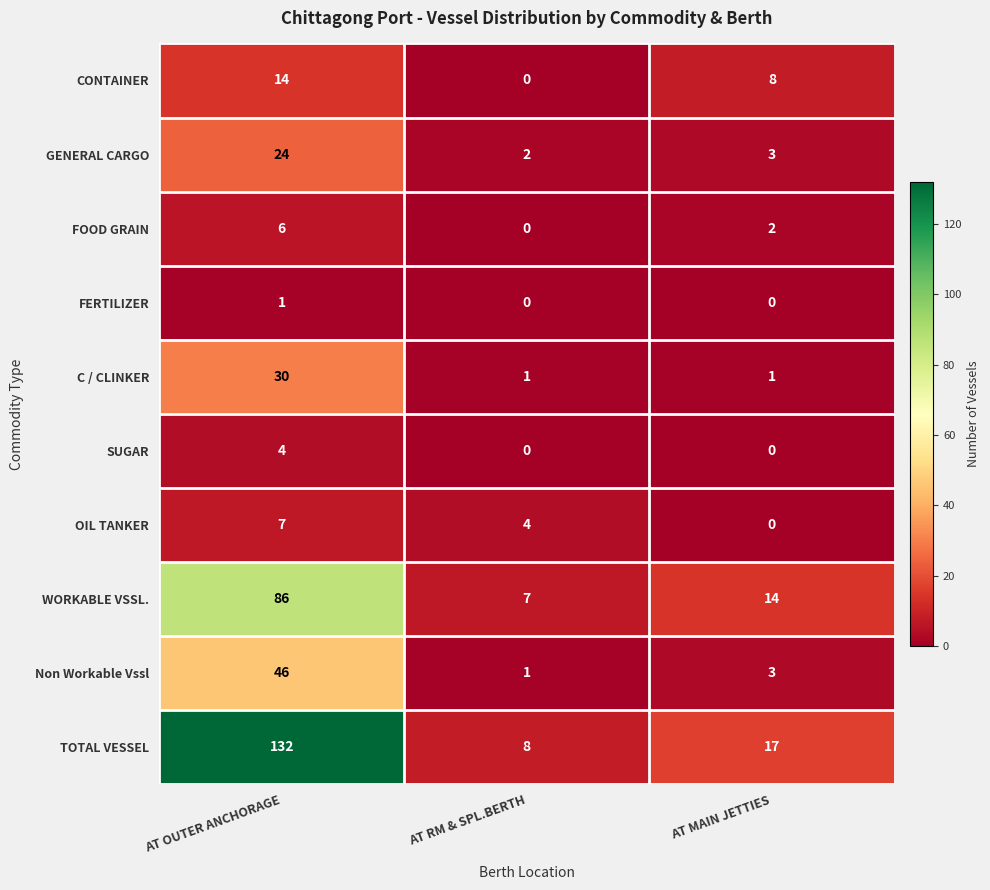

Where is WORKABLE VSSL. nearest to the value 46?

AT MAIN JETTIES